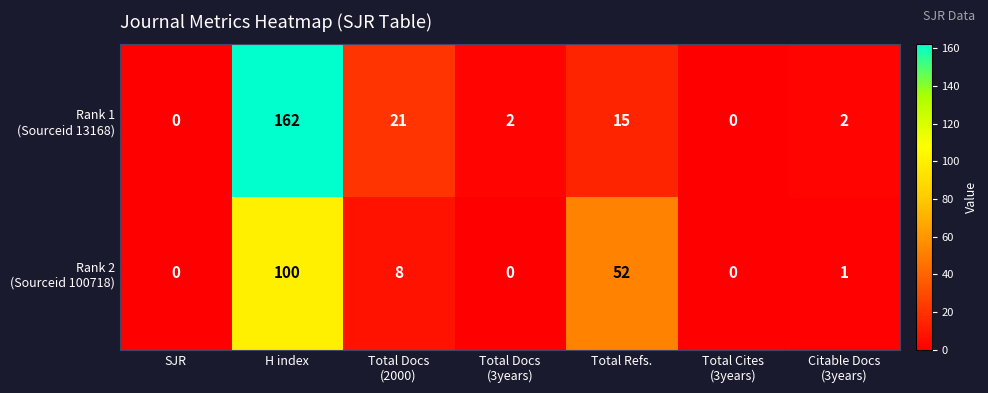

At which category is the sum across all series the highest?

H index